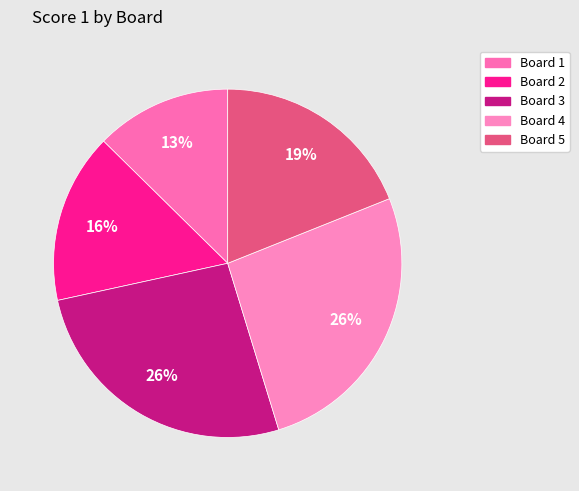

Is there any slice that represents more than half of the pie?

No